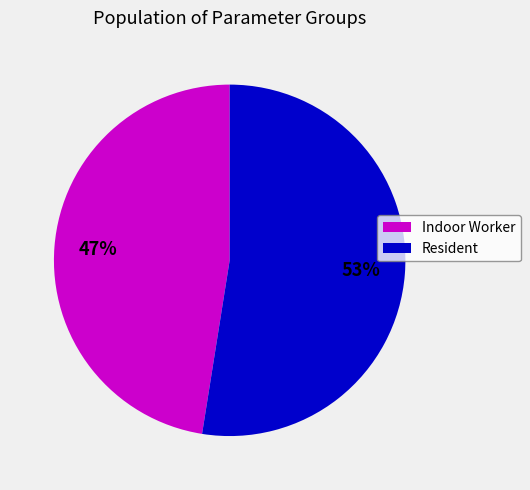

Does any single category account for the majority?

Yes